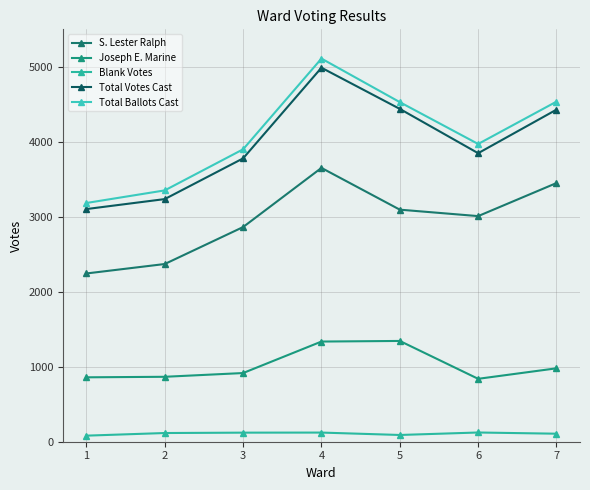

What is the value of the S. Lester Ralph point at the 7th from the left?

3450